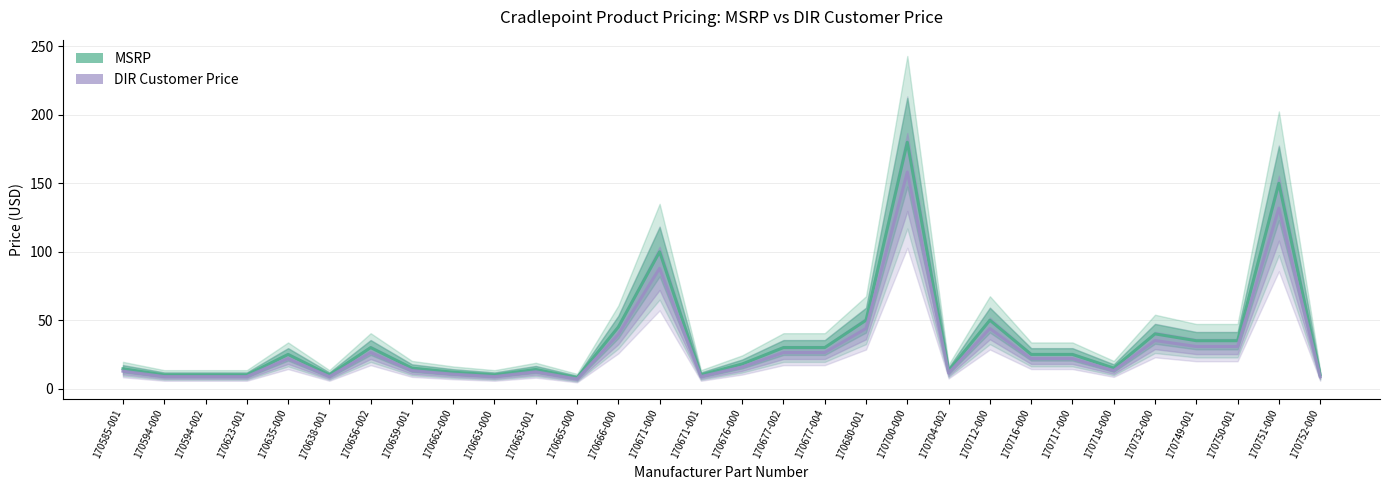

Rank the series by their average value, from lowest to highest.

DIR Customer Price, MSRP